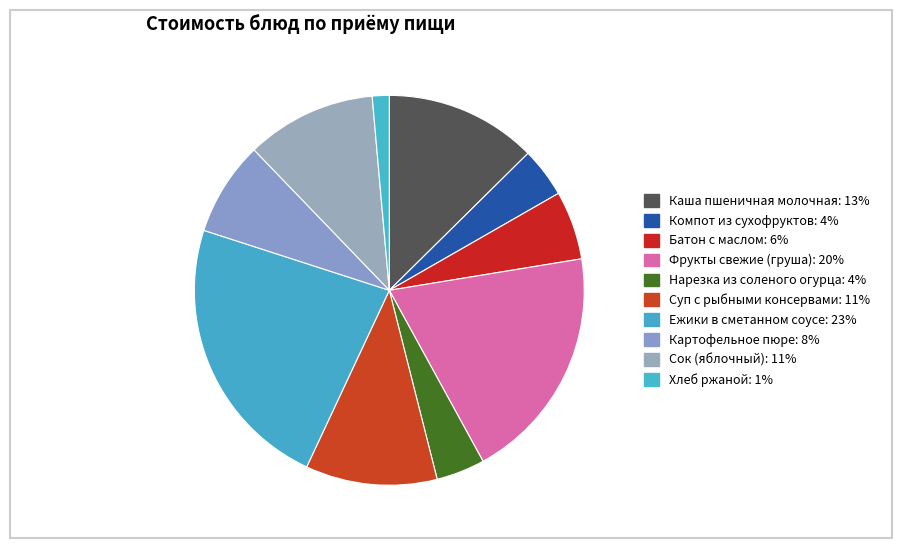

Count the number of slices in the pie.

10